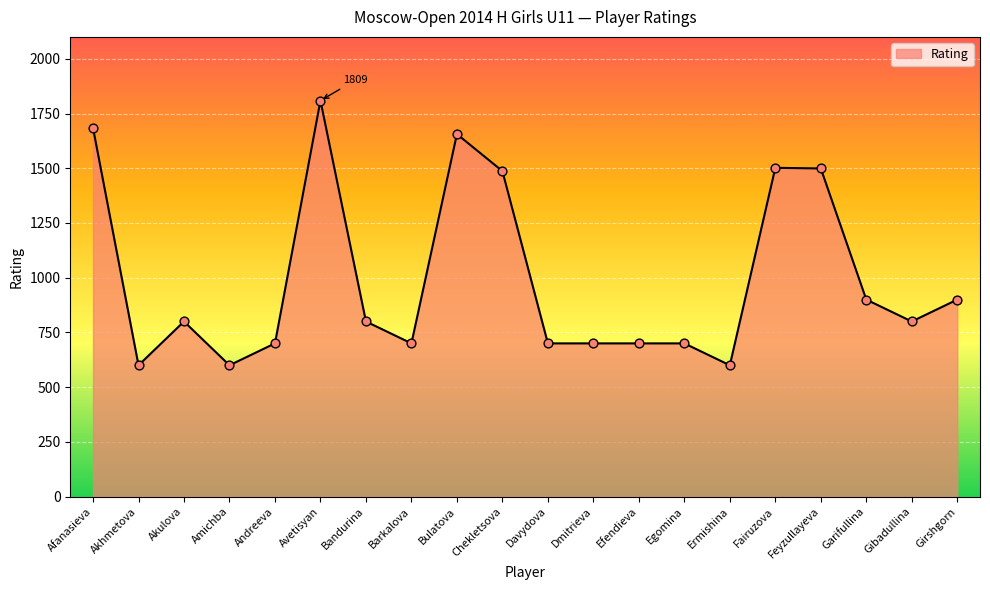

What is the change in value from Chekletsova to Girshgorn?

-587